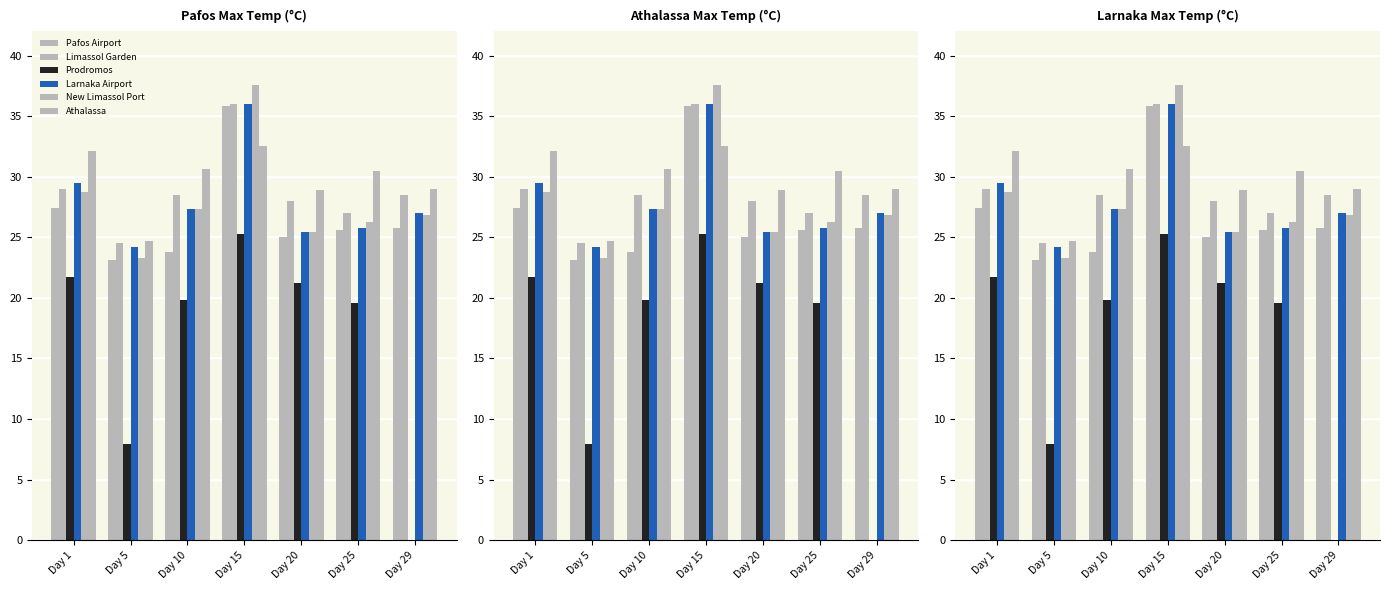

Are the bars grouped side by side (vs. stacked)?

Yes